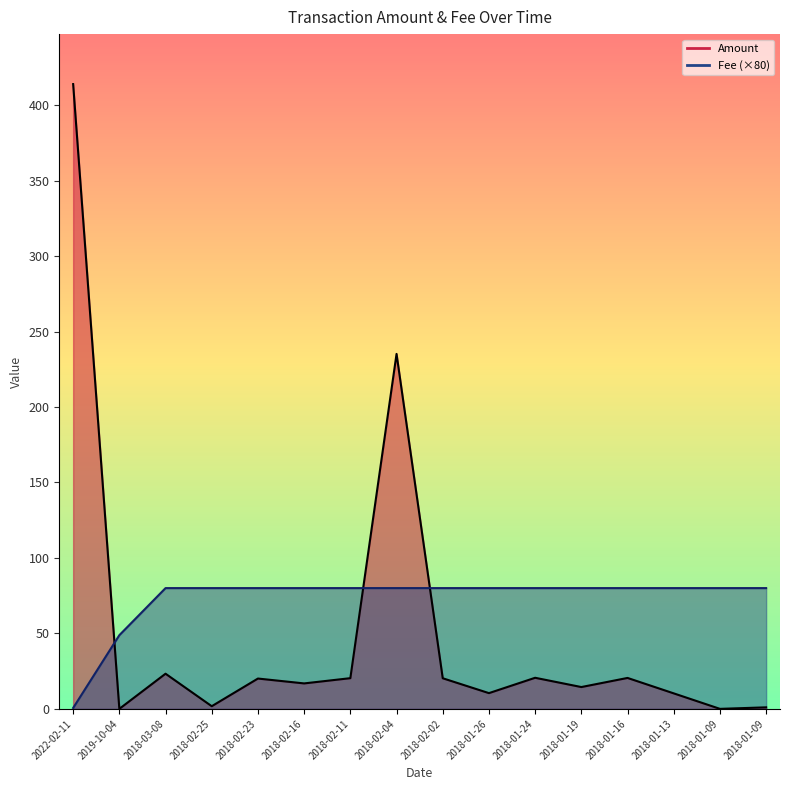

What is the difference between the maximum and minimum values in the Fee series?

79.4